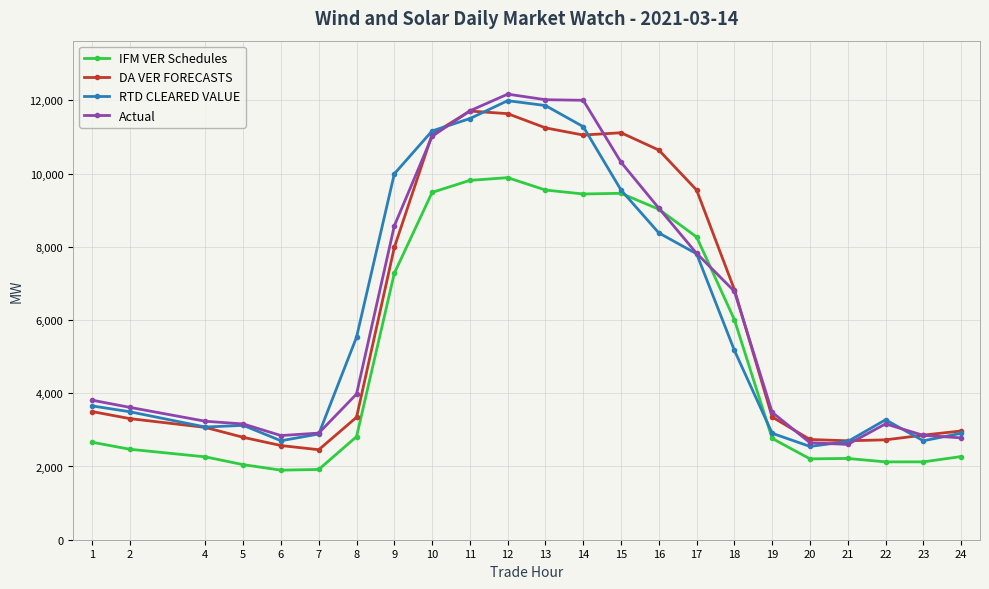

Between 11 and 17, which series saw the biggest shift?

Actual